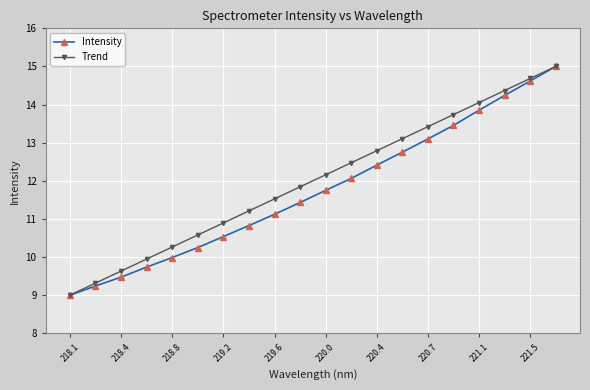

What is the lowest value of the Intensity series?

9.0